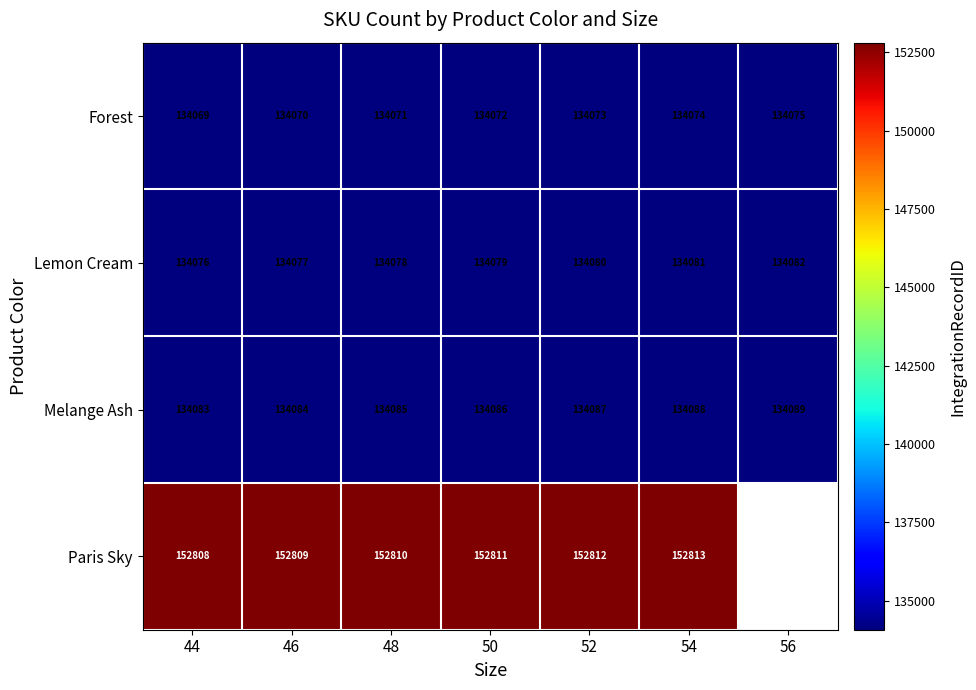

True or false: Melange Ash has a value of 134083 at 44.

True